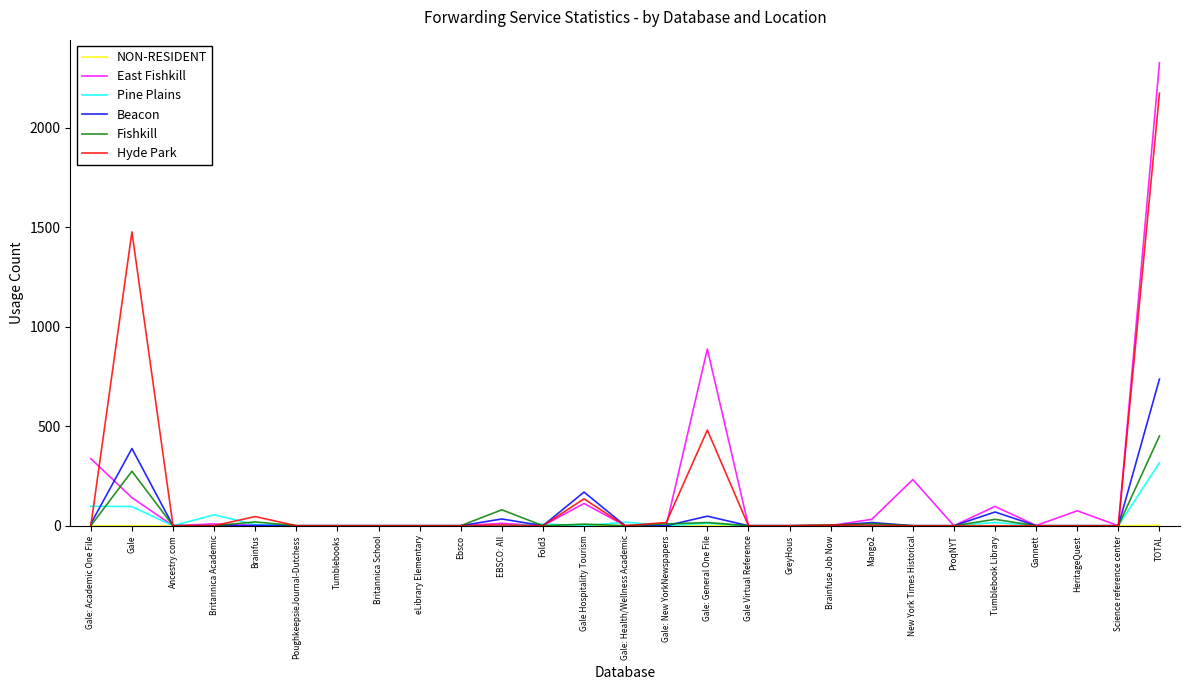

True or false: Hyde Park has a value of 0 at Gale Virtual Reference.

True